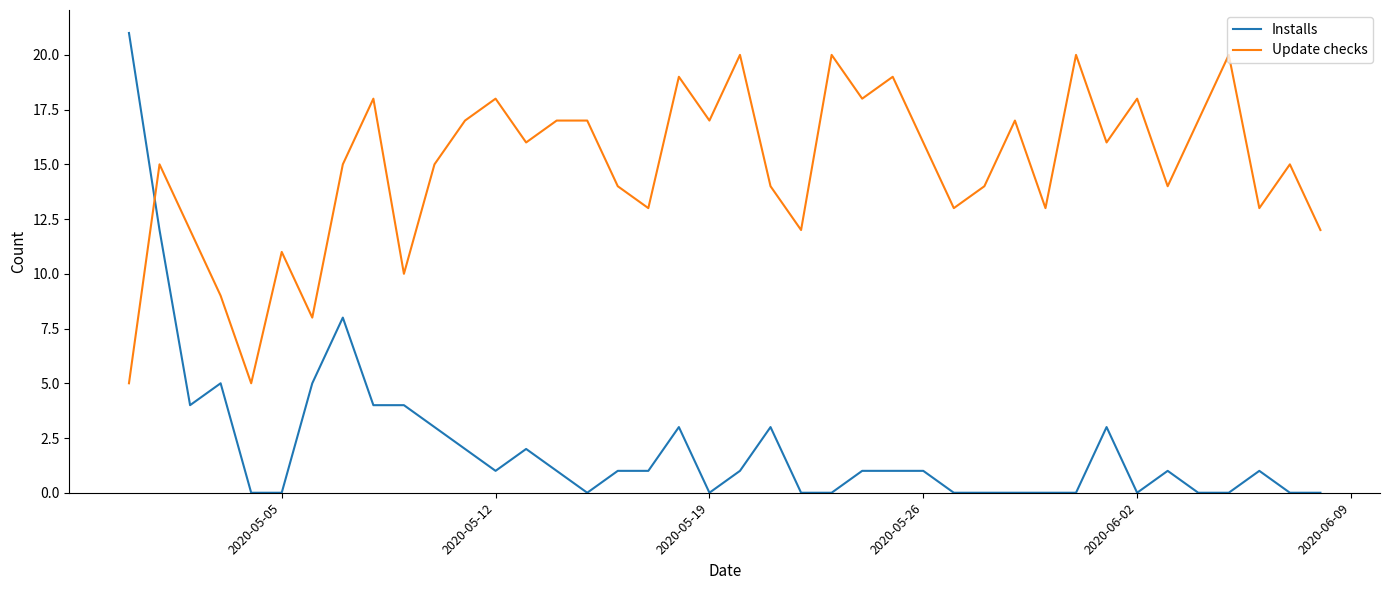

At how many categories does at least one series exceed 4?

40